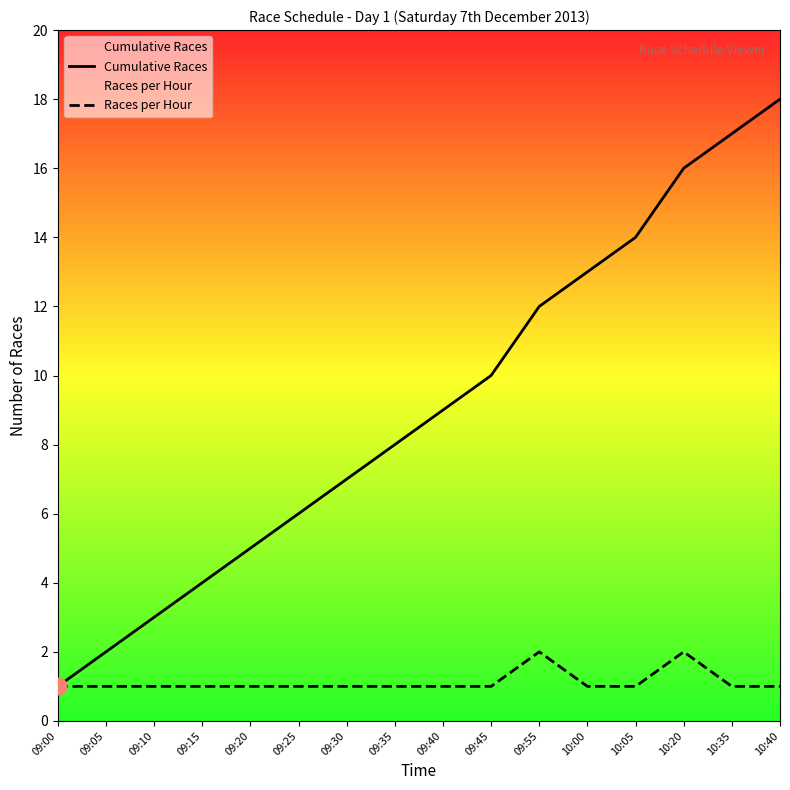

How many lines are shown in the chart?

2